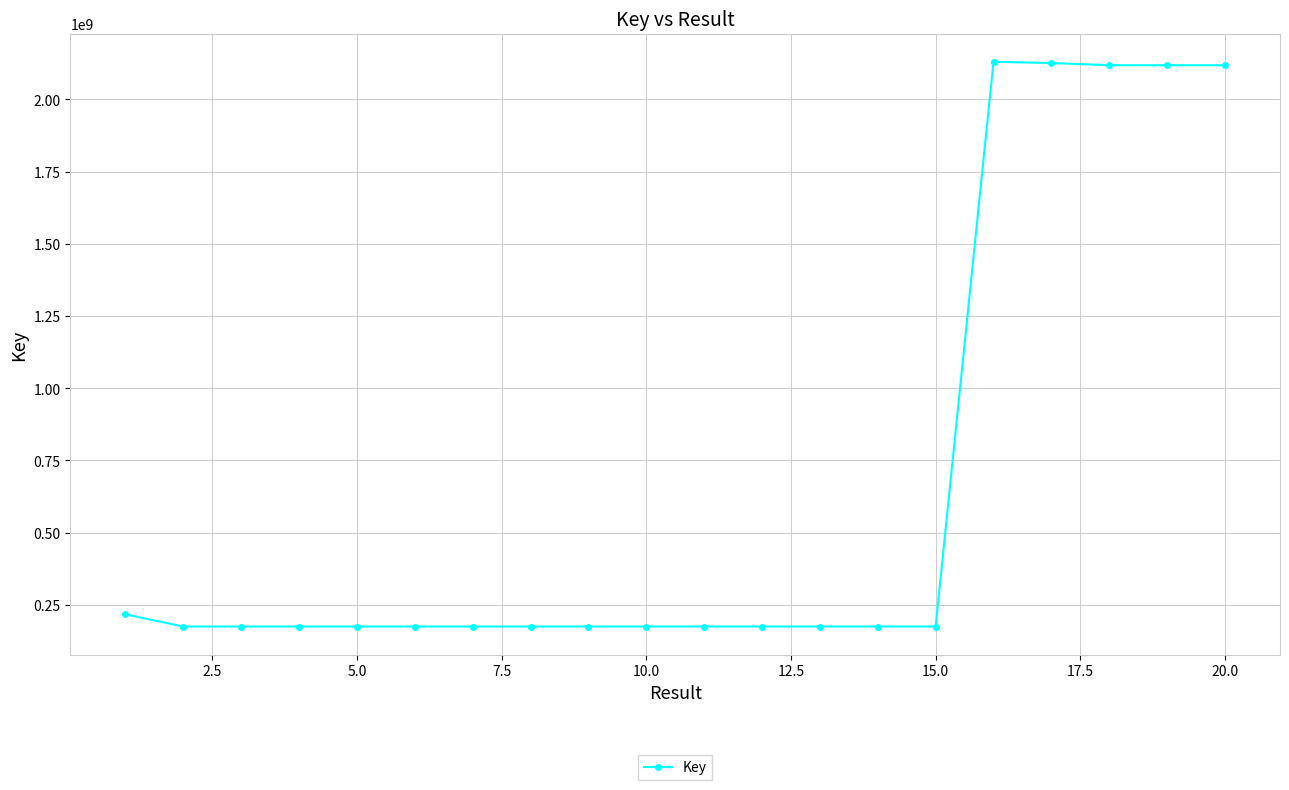

What is the value of the 3rd point from the left?

175303235